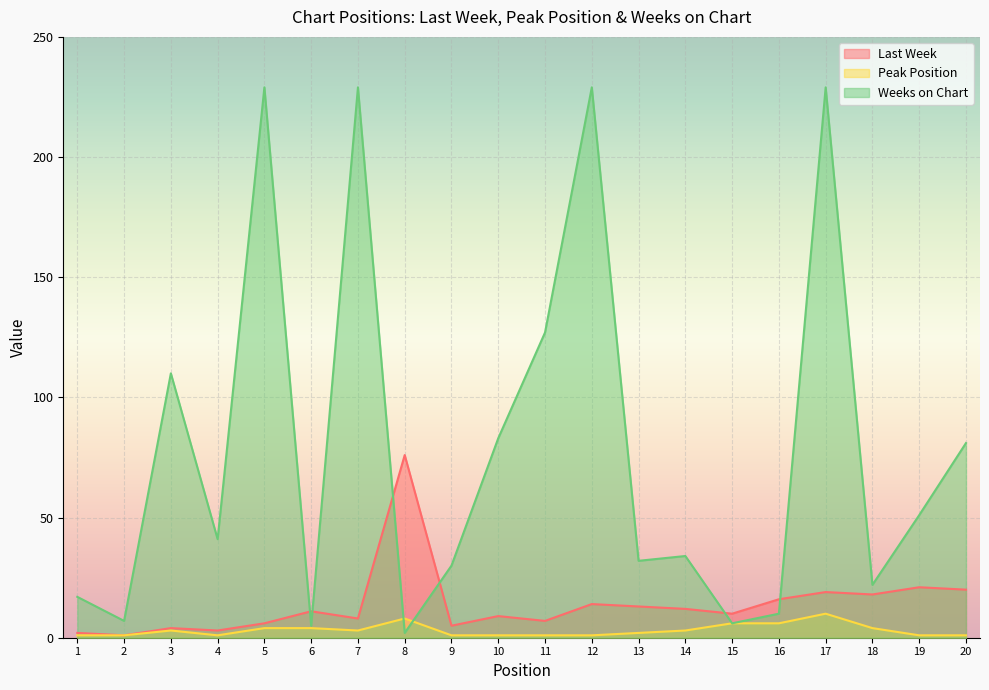

What is the total value across all series at 6?

20